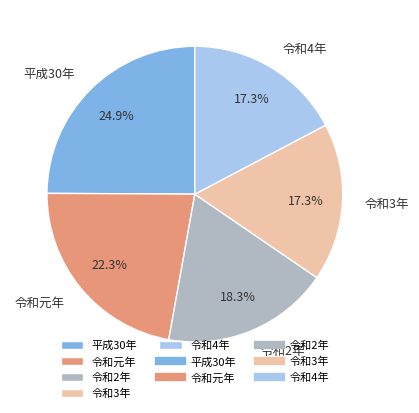

Combined, what portion of the pie is 令和元年 and 平成30年?

47.2%